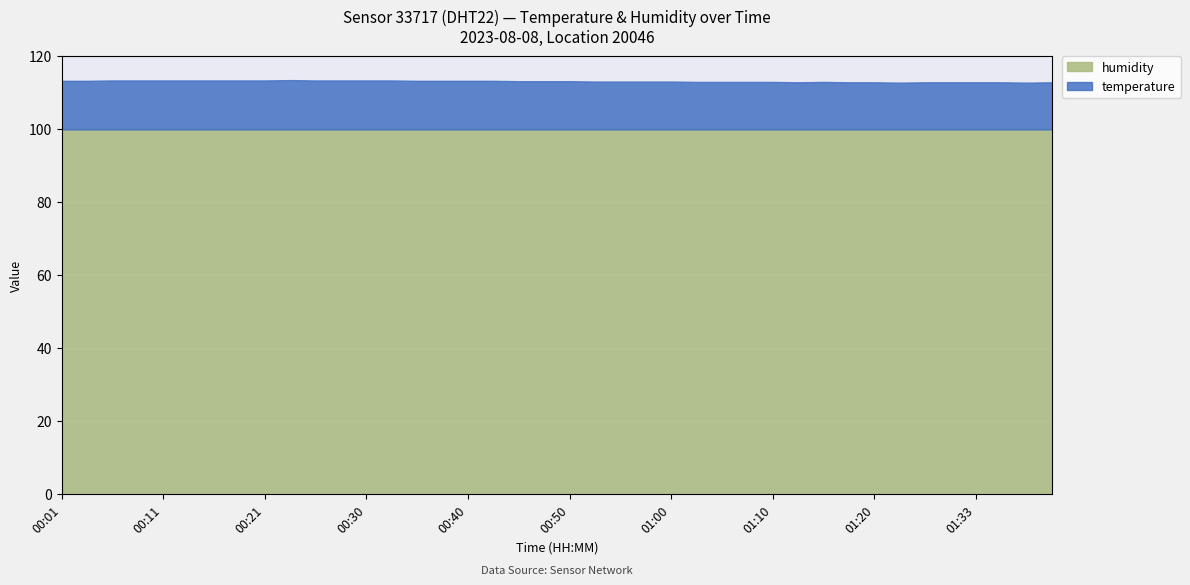

How many interior local valleys does the temperature series have?

3